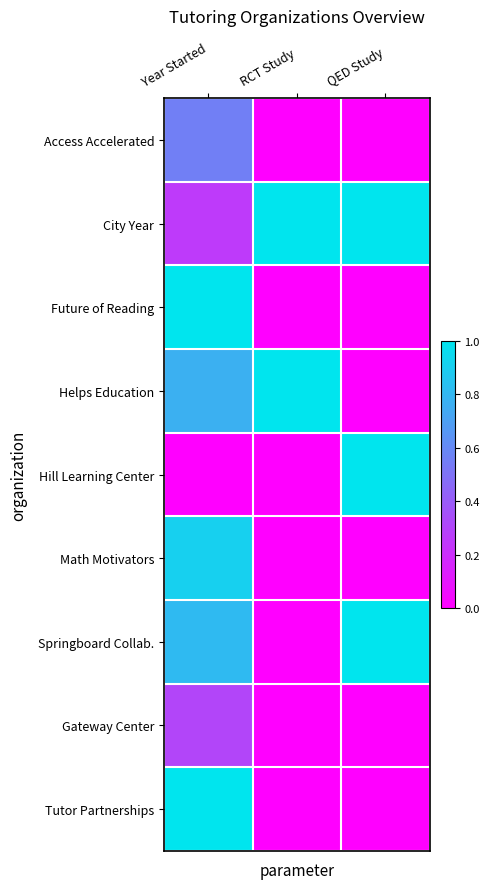

Reading right to left, list all the values displayed in this chart.

Access Accelerated: QED Study=0.0	RCT Study=0.0	Year Started=0.6
City Year: QED Study=1.0	RCT Study=1.0	Year Started=0.3
Future of Reading: QED Study=0.0	RCT Study=0.0	Year Started=1.0
Helps Education: QED Study=0.0	RCT Study=1.0	Year Started=0.8
Hill Learning Center: QED Study=1.0	RCT Study=0.0	Year Started=0.0
Math Motivators: QED Study=0.0	RCT Study=0.0	Year Started=0.9
Springboard Collab.: QED Study=1.0	RCT Study=0.0	Year Started=0.8
Gateway Center: QED Study=0.0	RCT Study=0.0	Year Started=0.3
Tutor Partnerships: QED Study=0.0	RCT Study=0.0	Year Started=1.0